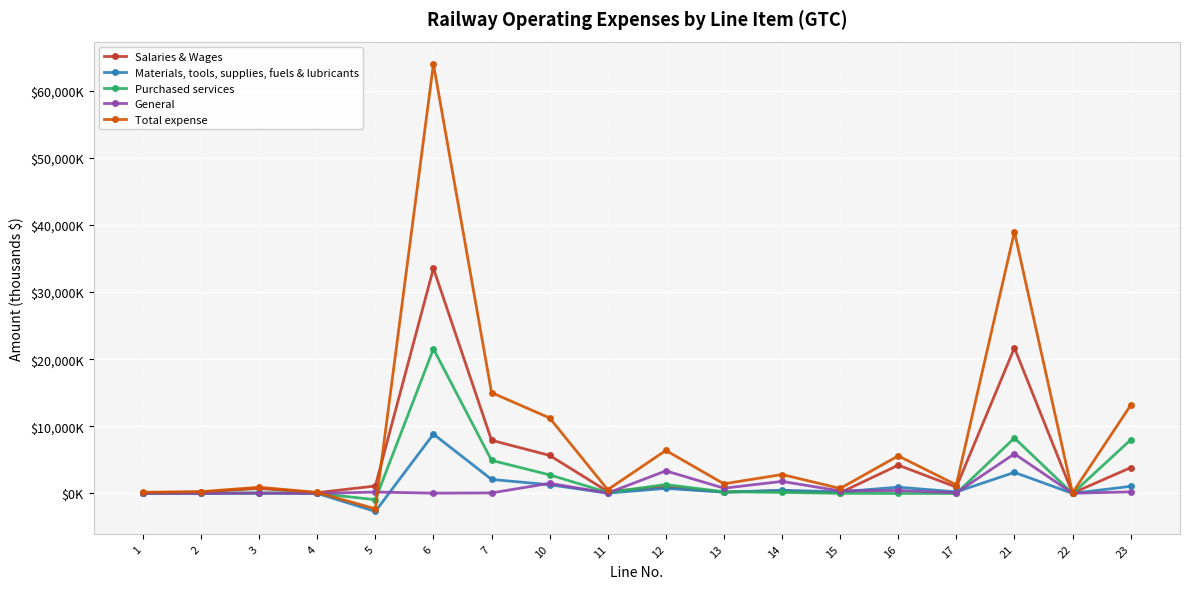

Where do Purchased services and Salaries & Wages first cross each other?

11 and 12